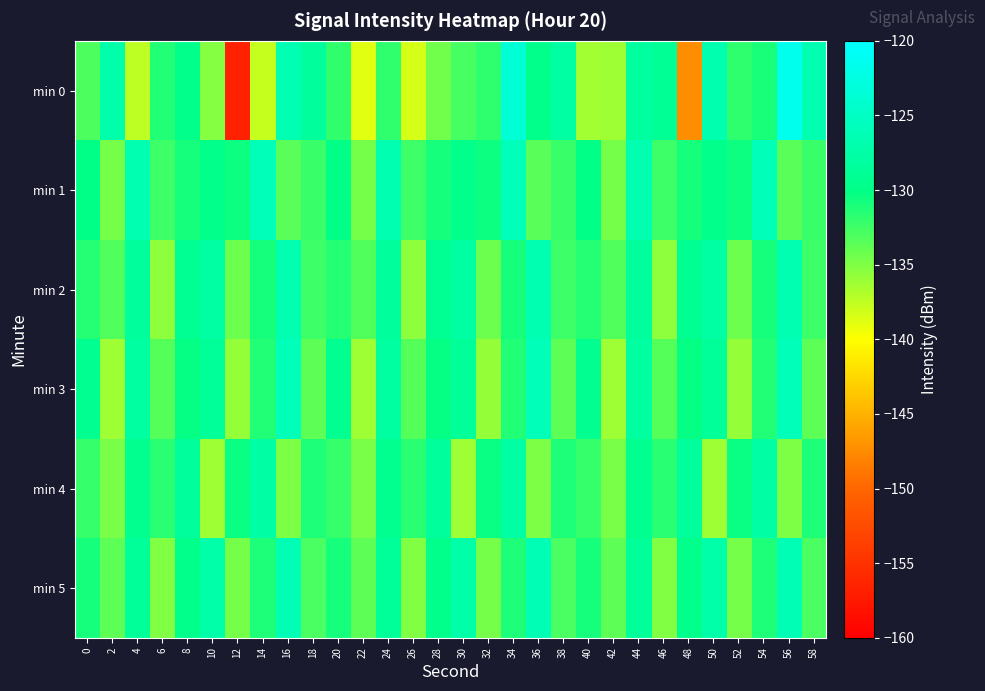

At which category is the sum across all series the highest?

56